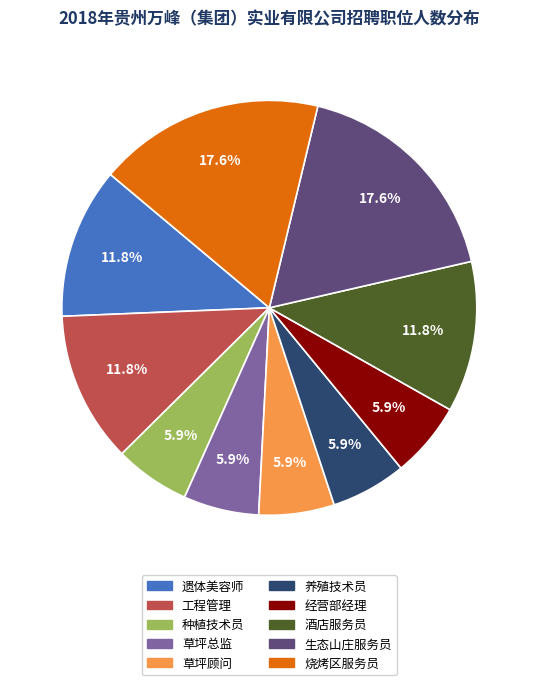

What percentage is NOT represented by 遗体美容师?

88.2%